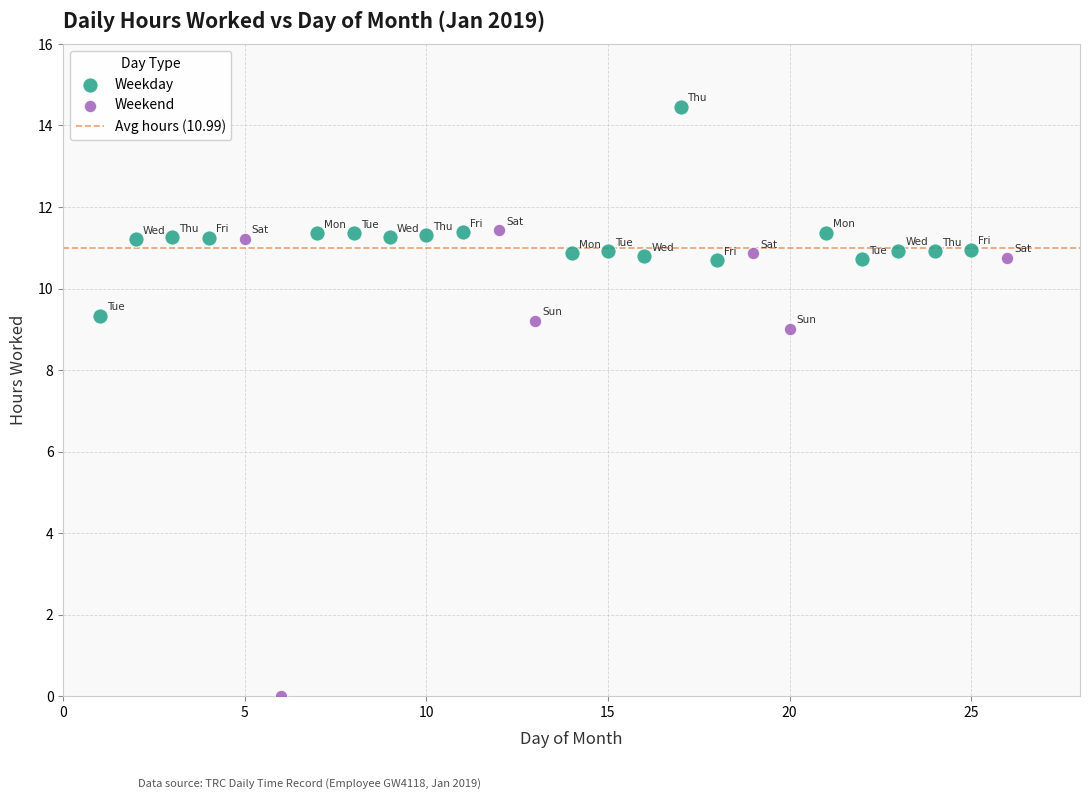

Which series reaches the minimum Y coordinate?

Weekend